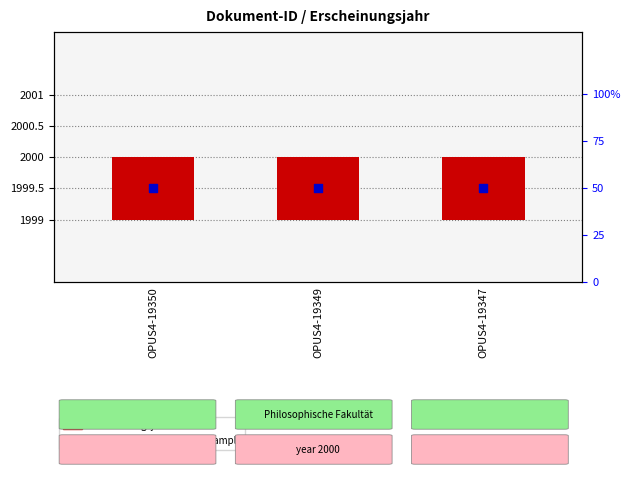

Which series has the widest spread of Y values?

Erscheinungsjahr